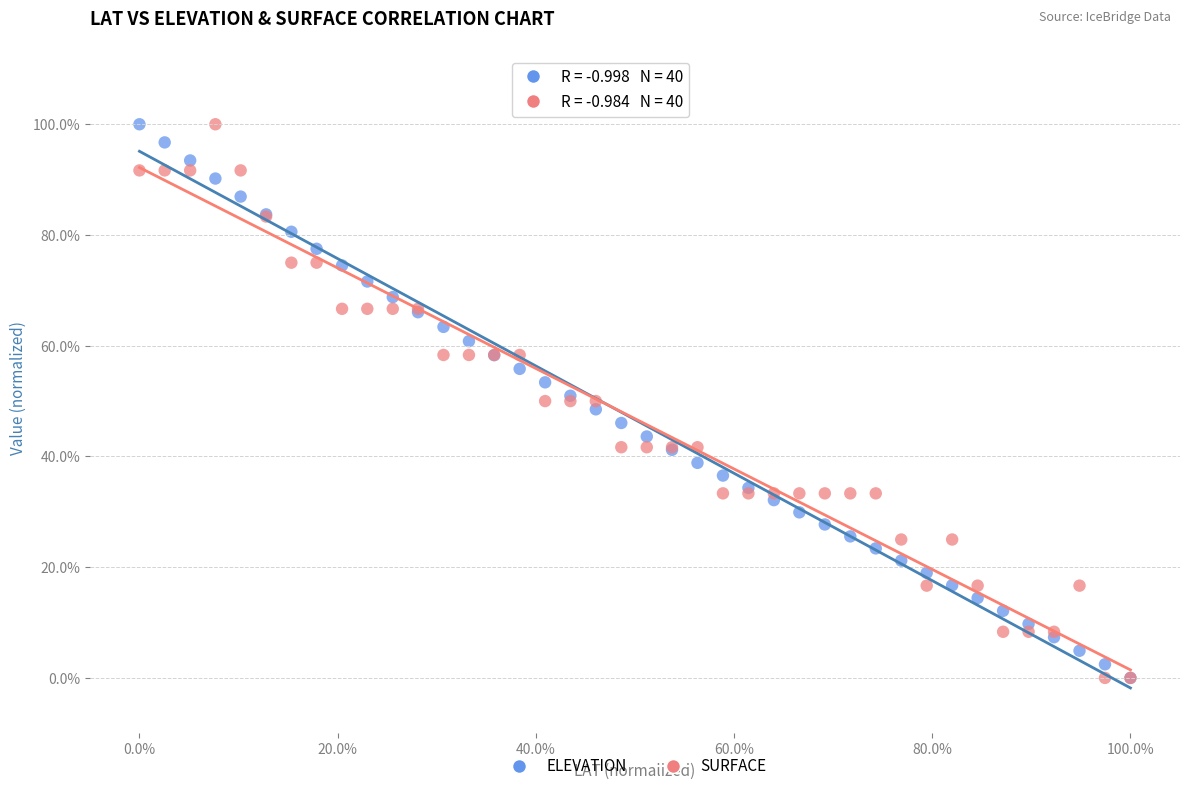

What are all the series names shown in the legend?

ELEVATION, SURFACE